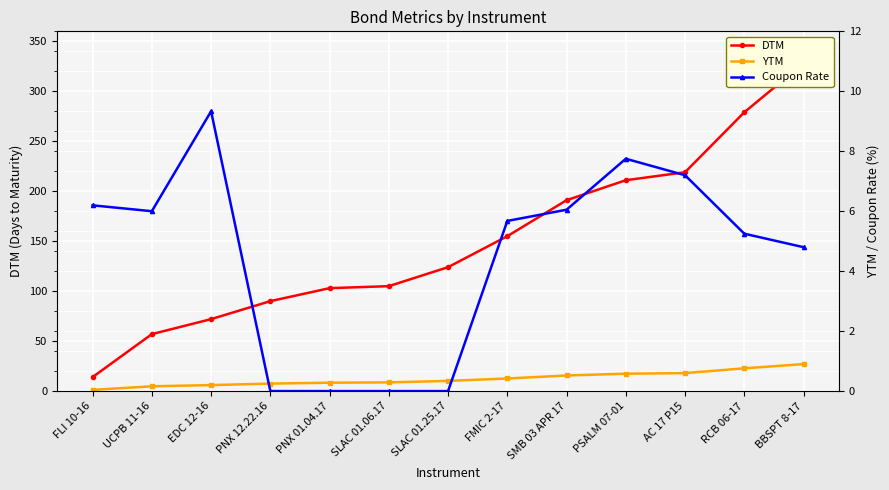

What is the minimum value for DTM?

14.0